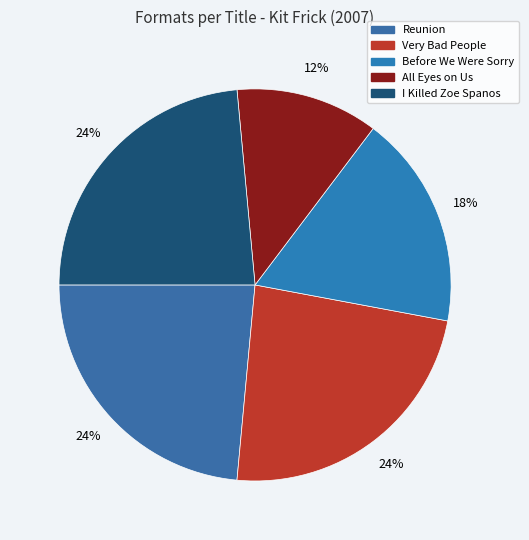

To the nearest percent, what portion does Before We Were Sorry represent?

18%